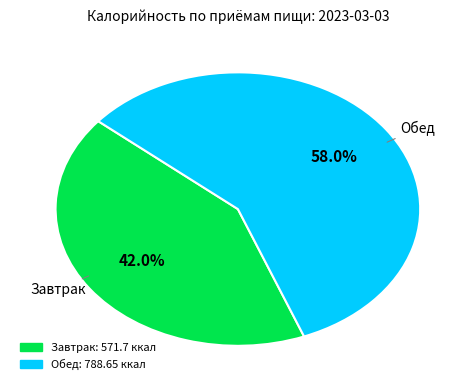

What is the ratio of the value at Обед to the value at Завтрак?

1.4